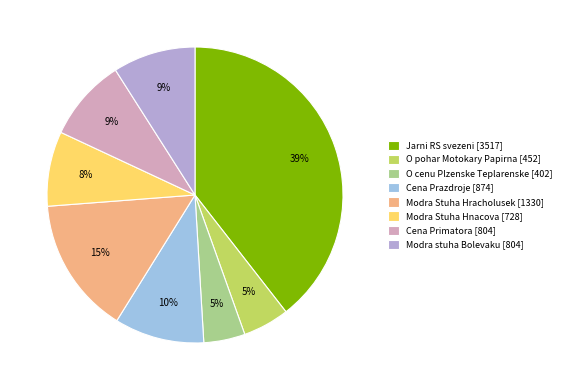

How many segments does this pie chart have?

8